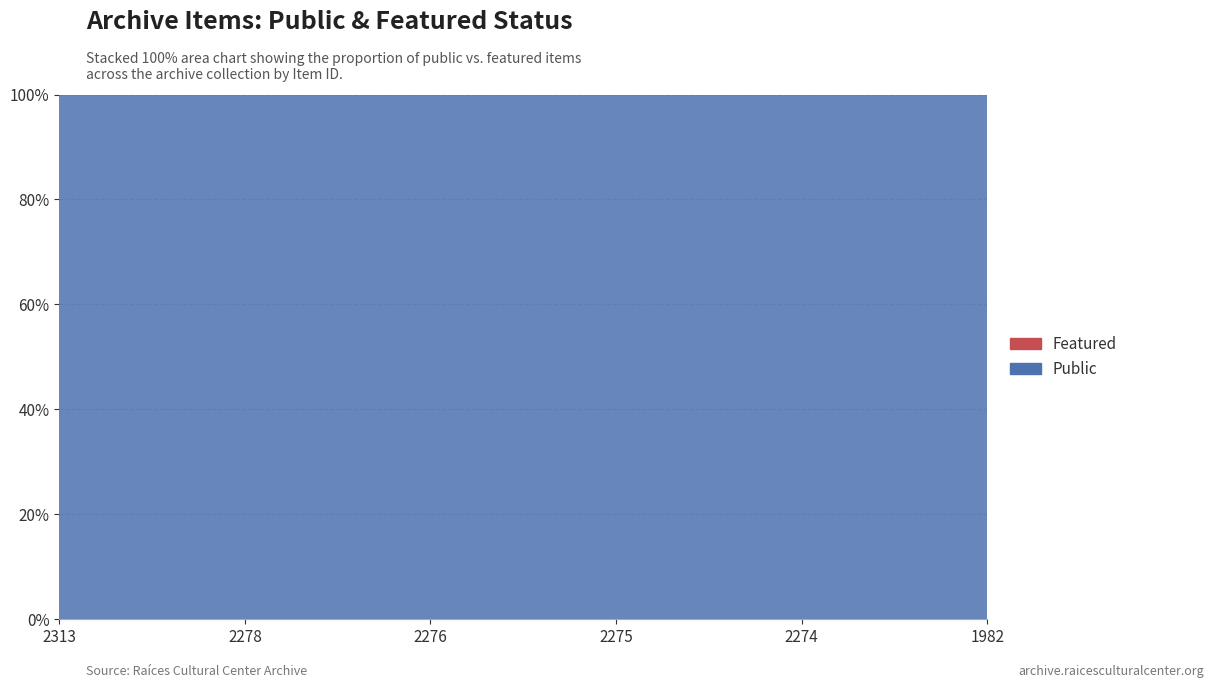

At how many categories does at least one series exceed 0?

6